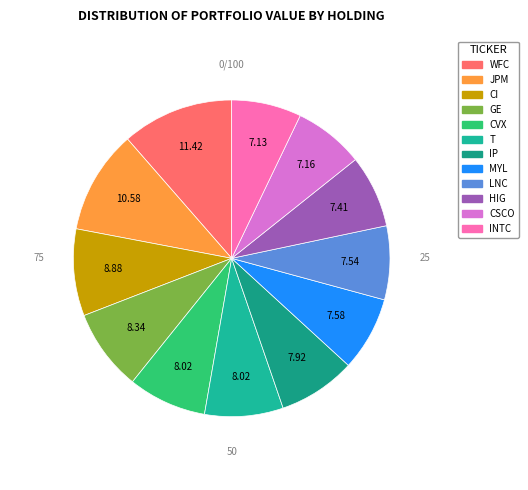

What is the smallest slice in the pie chart?

INTC